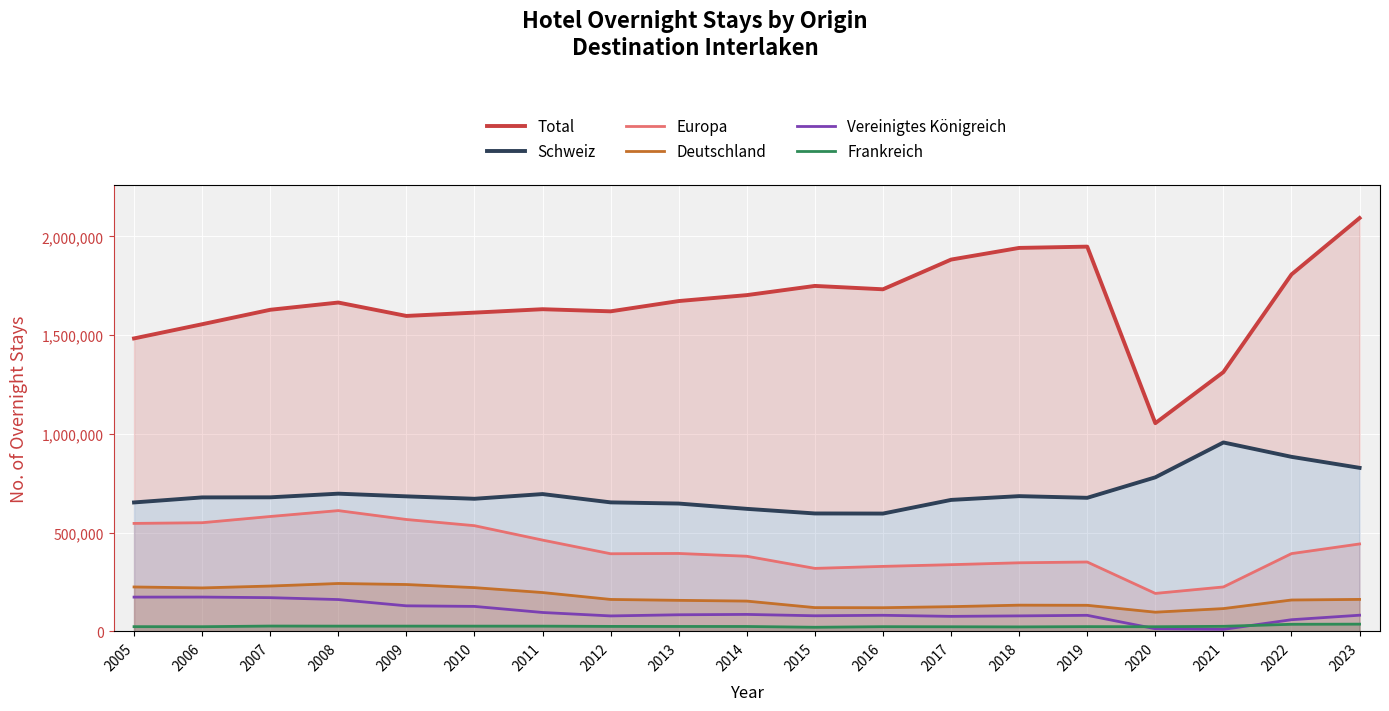

What is the value of the Europa point at the 12th from the left?

328962